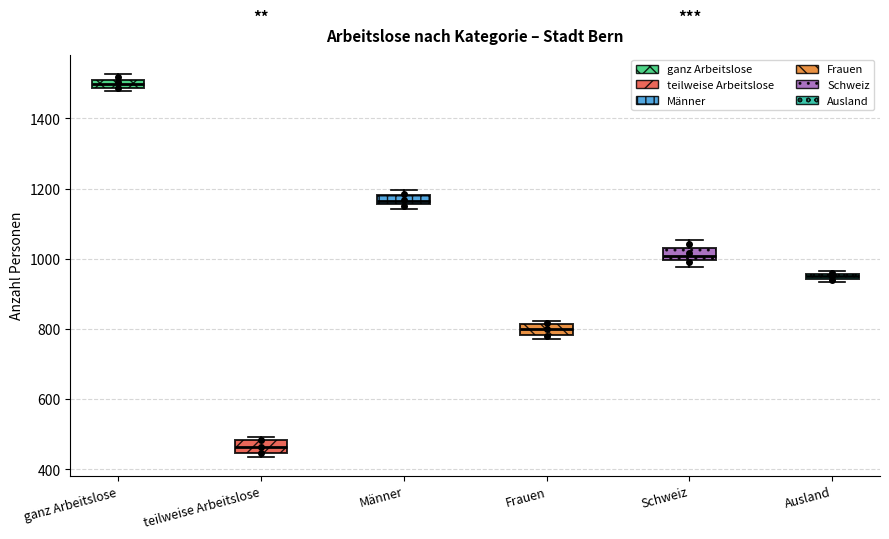

Which box has the highest median line?

ganz Arbeitslose